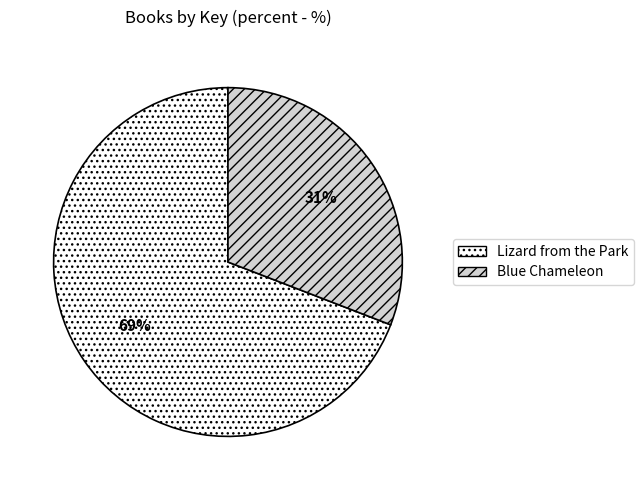

Rank the categories by value from highest to lowest.

Lizard from the Park, Blue Chameleon